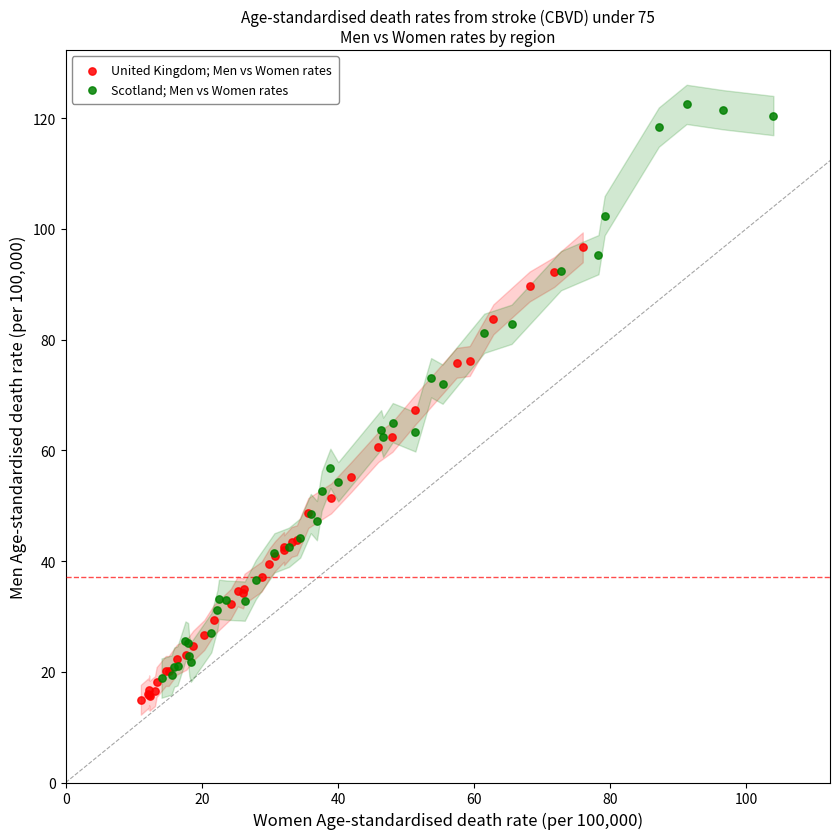

Which series has the widest spread of Y values?

Scotland; Men vs Women rates